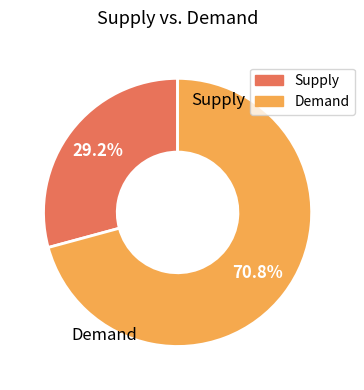

Does any single category account for the majority?

Yes